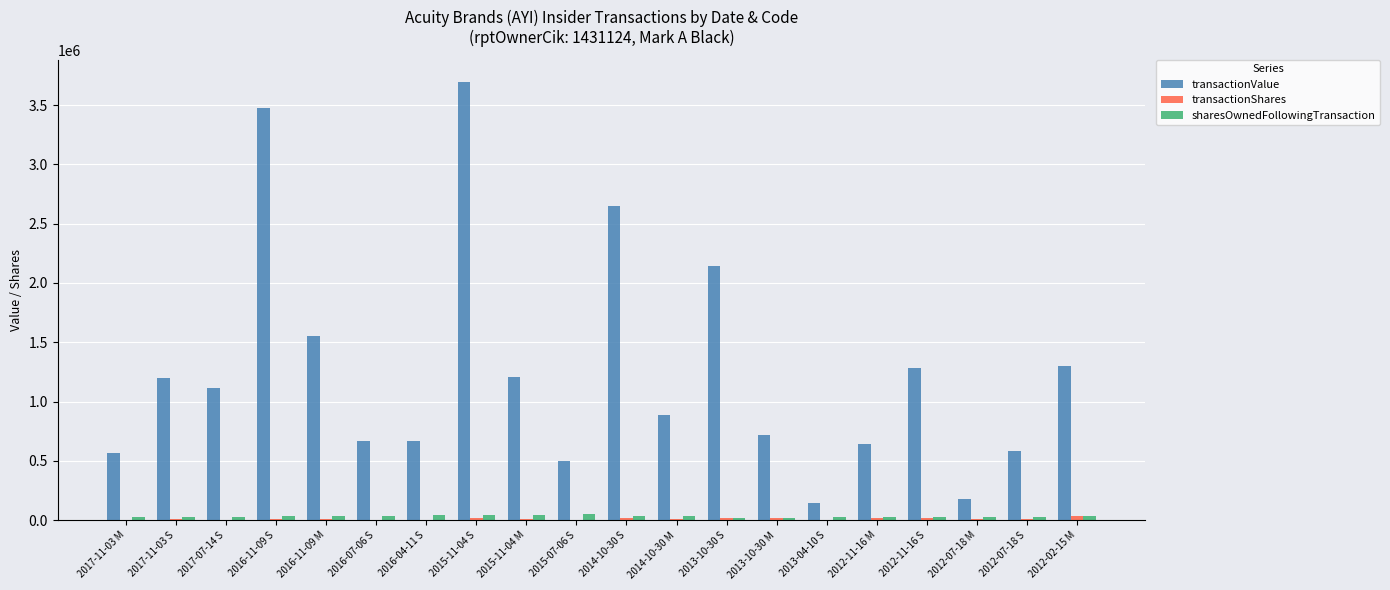

How many categories are shown in the chart?

20